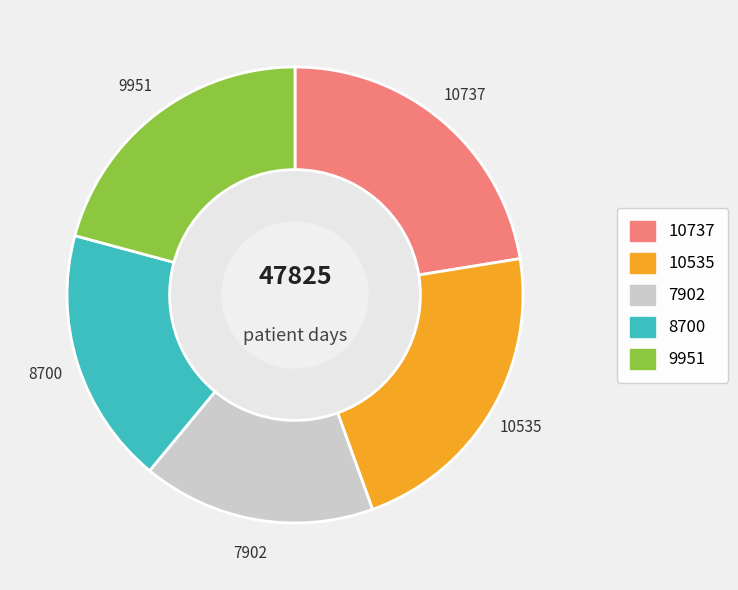

Is there a majority slice in this chart?

No